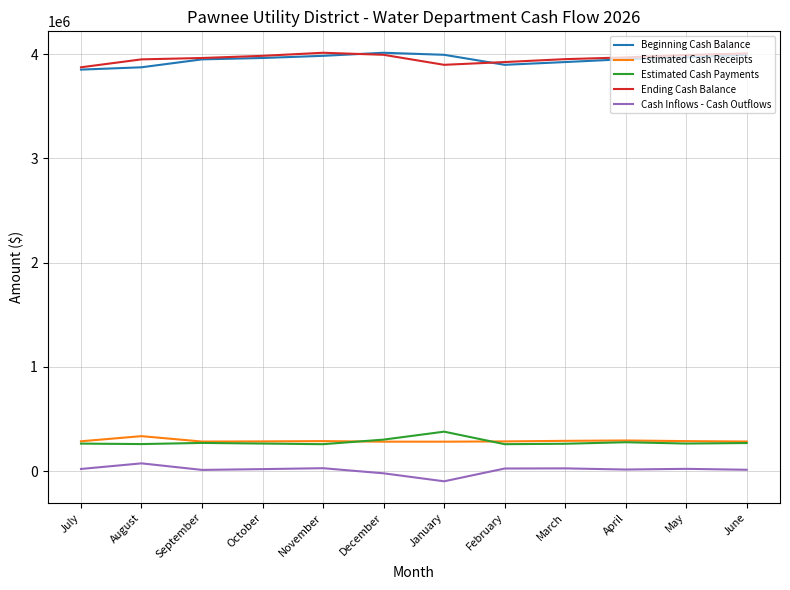

What is the difference between the highest and lowest values at November?

3983485.9